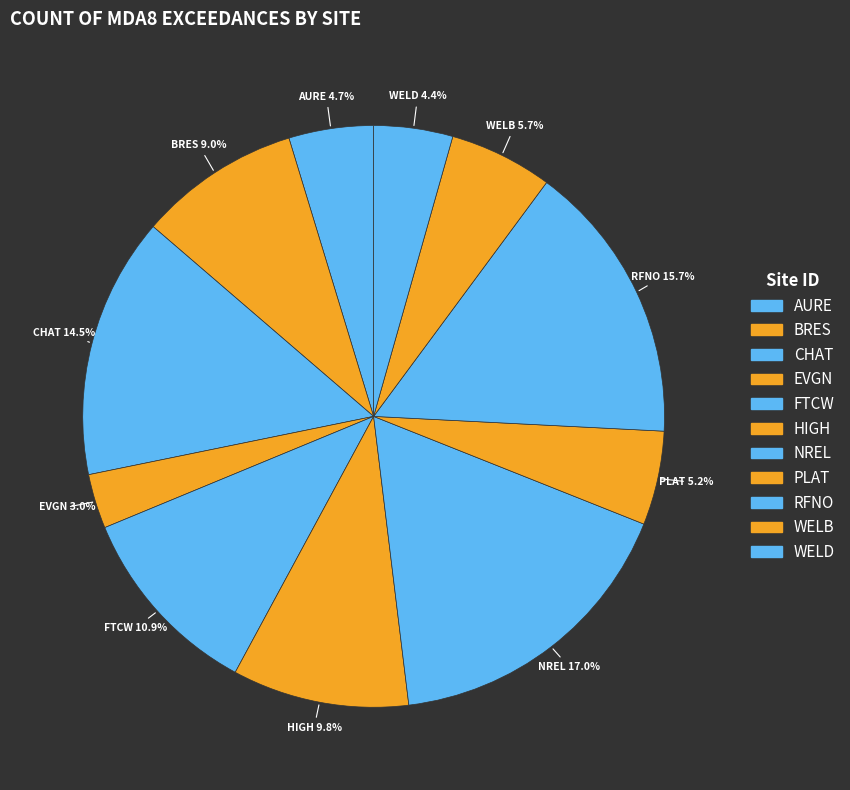

How many segments does this pie chart have?

11